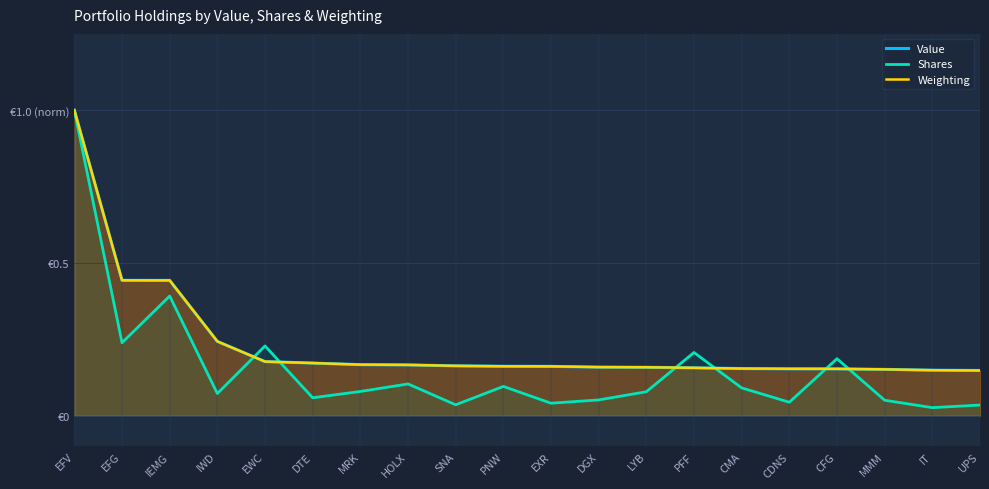

At which category does Shares reach its first local valley?

EFG